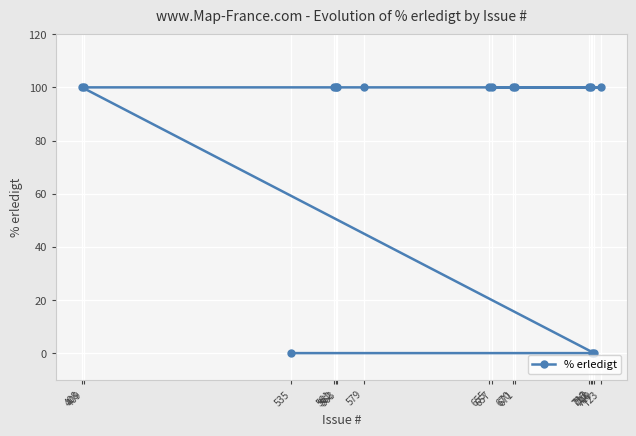

What position from the right is 562?

9